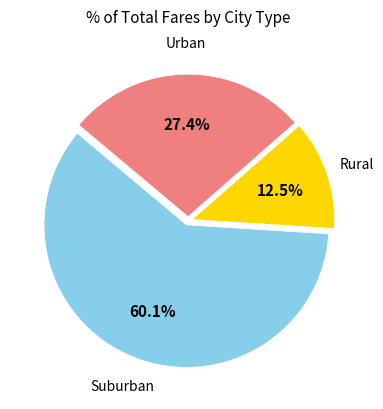

Is there any slice that represents more than half of the pie?

Yes